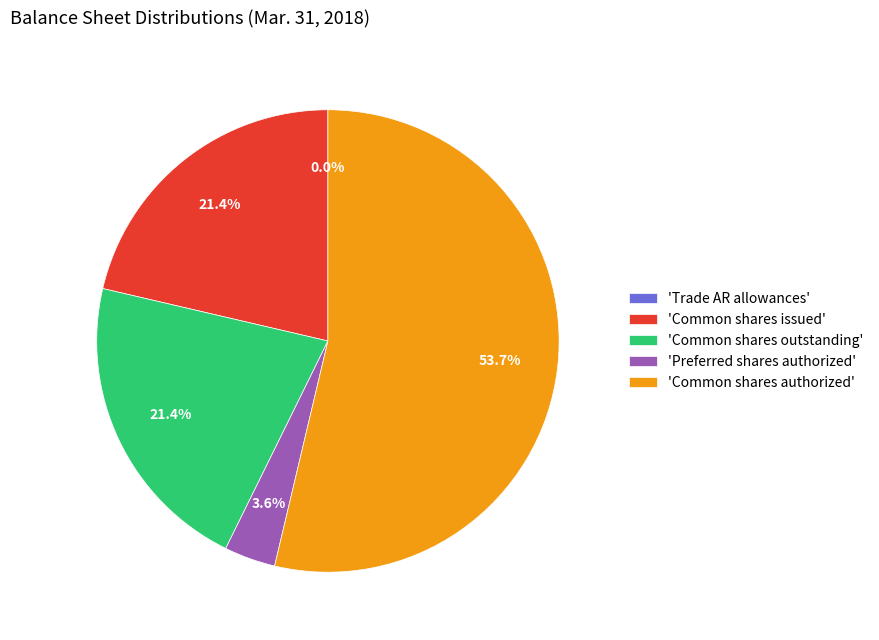

Do 'Common shares authorized' and 'Common shares outstanding' together represent more than half of the pie?

Yes